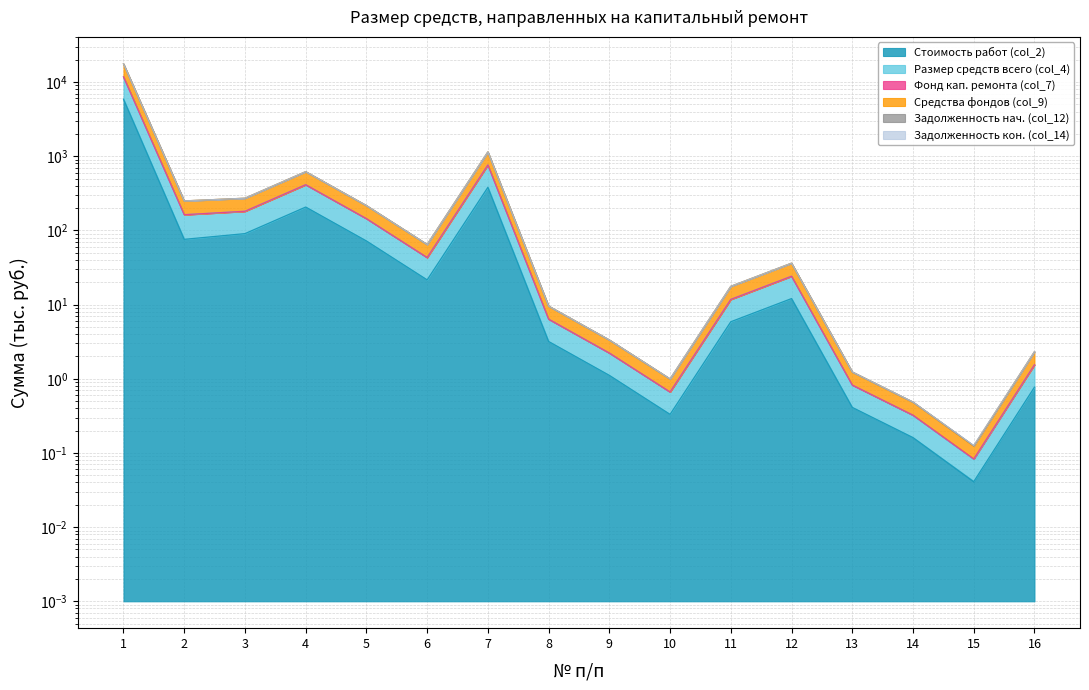

Between 2 and 6, which series saw the biggest shift?

Размер средств всего (col_4)